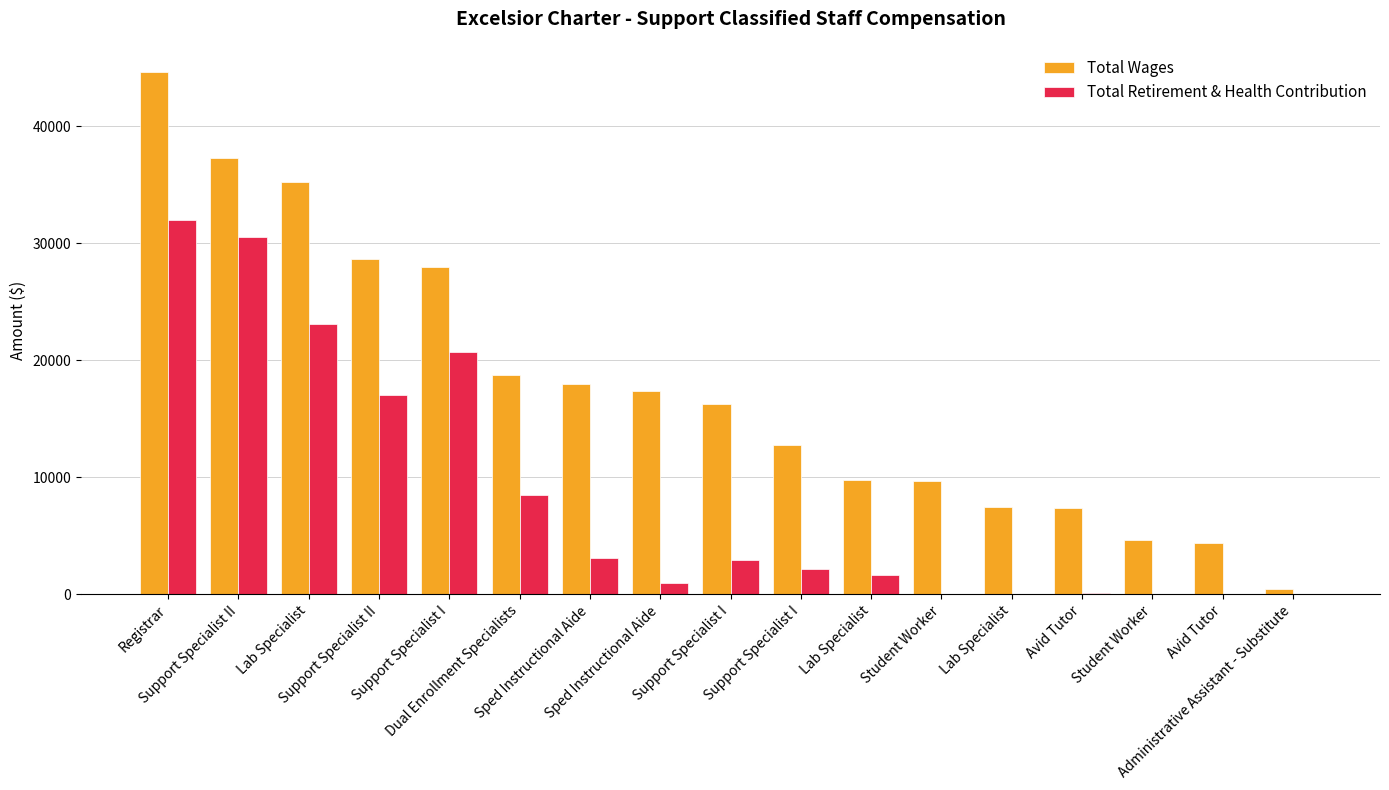

At which label does Total Retirement & Health Contribution reach its peak?

Registrar